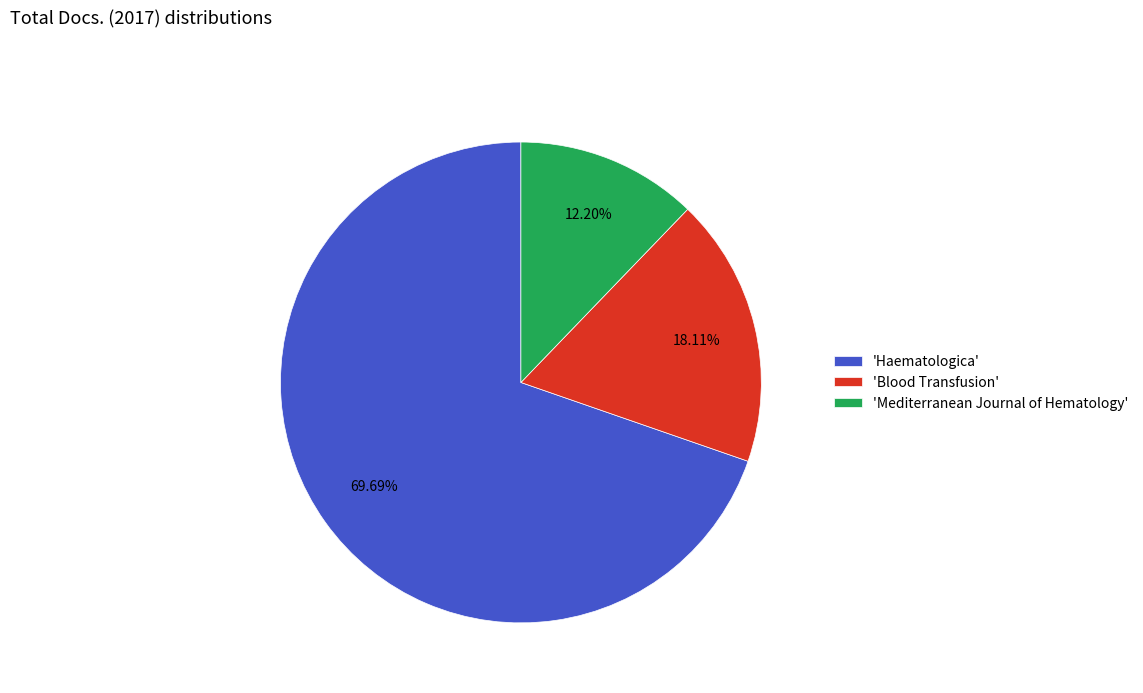

Combined, do 'Blood Transfusion' and 'Mediterranean Journal of Hematology' account for over 50%?

No